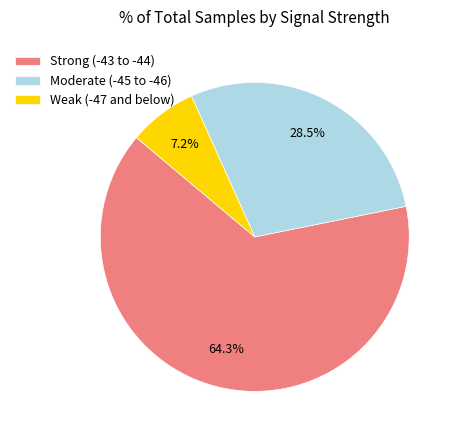

To the nearest percent, what is the average slice percentage?

33%